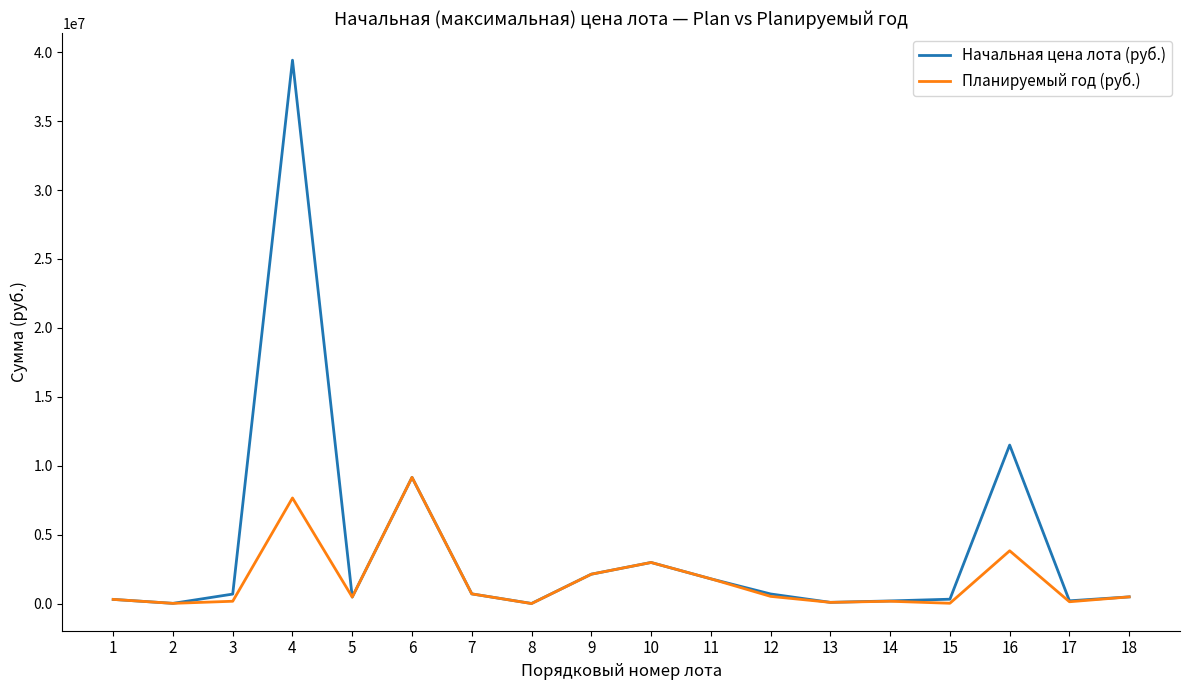

What is the maximum value shown in the chart?

39414999.8